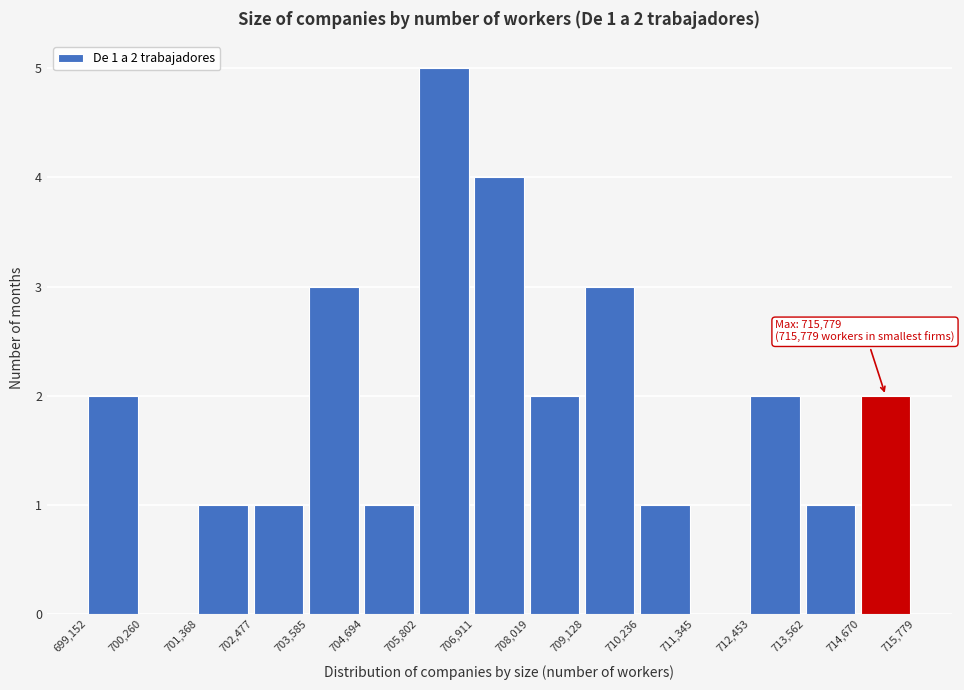

Which range on the x-axis has the tallest bar?

705,802 to 706,911